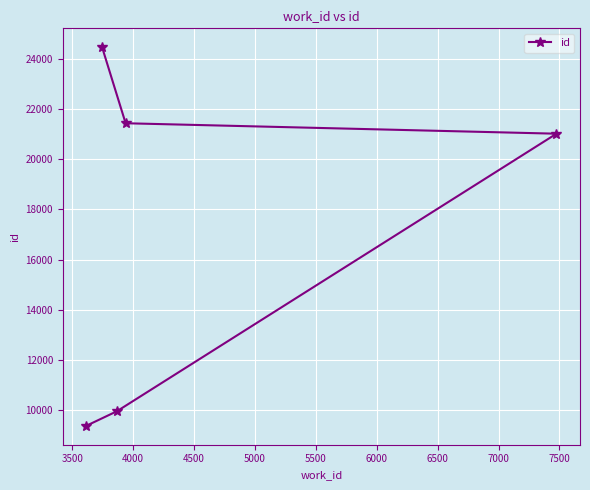

What is the value of the 3rd point from the left?

9966